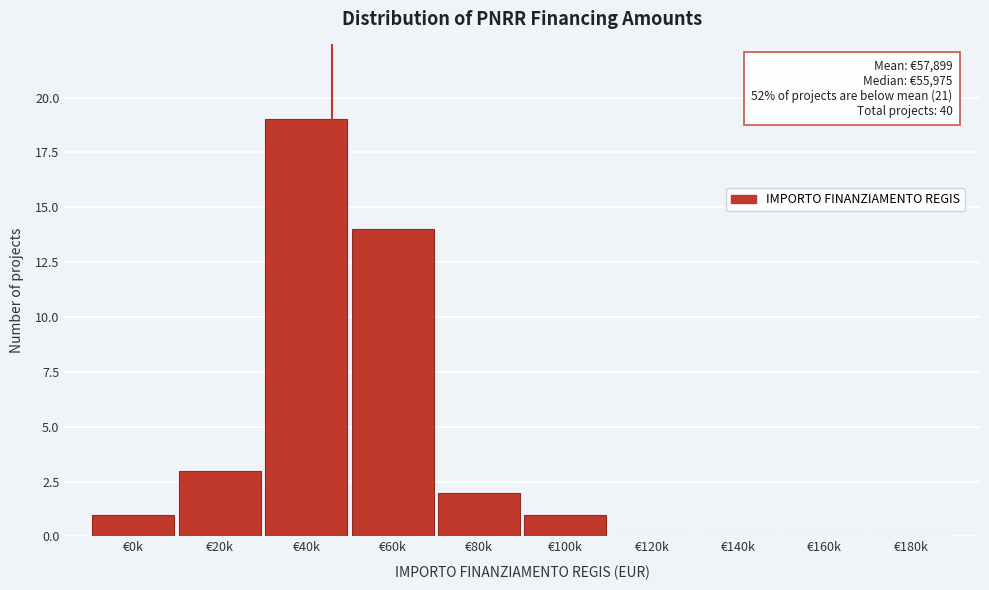

Reading left to right, what are all the values shown in this chart?

€0k=1	€20k=3	€40k=19	€60k=14	€80k=2	€100k=1	€120k=0	€140k=0	€160k=0	€180k=0